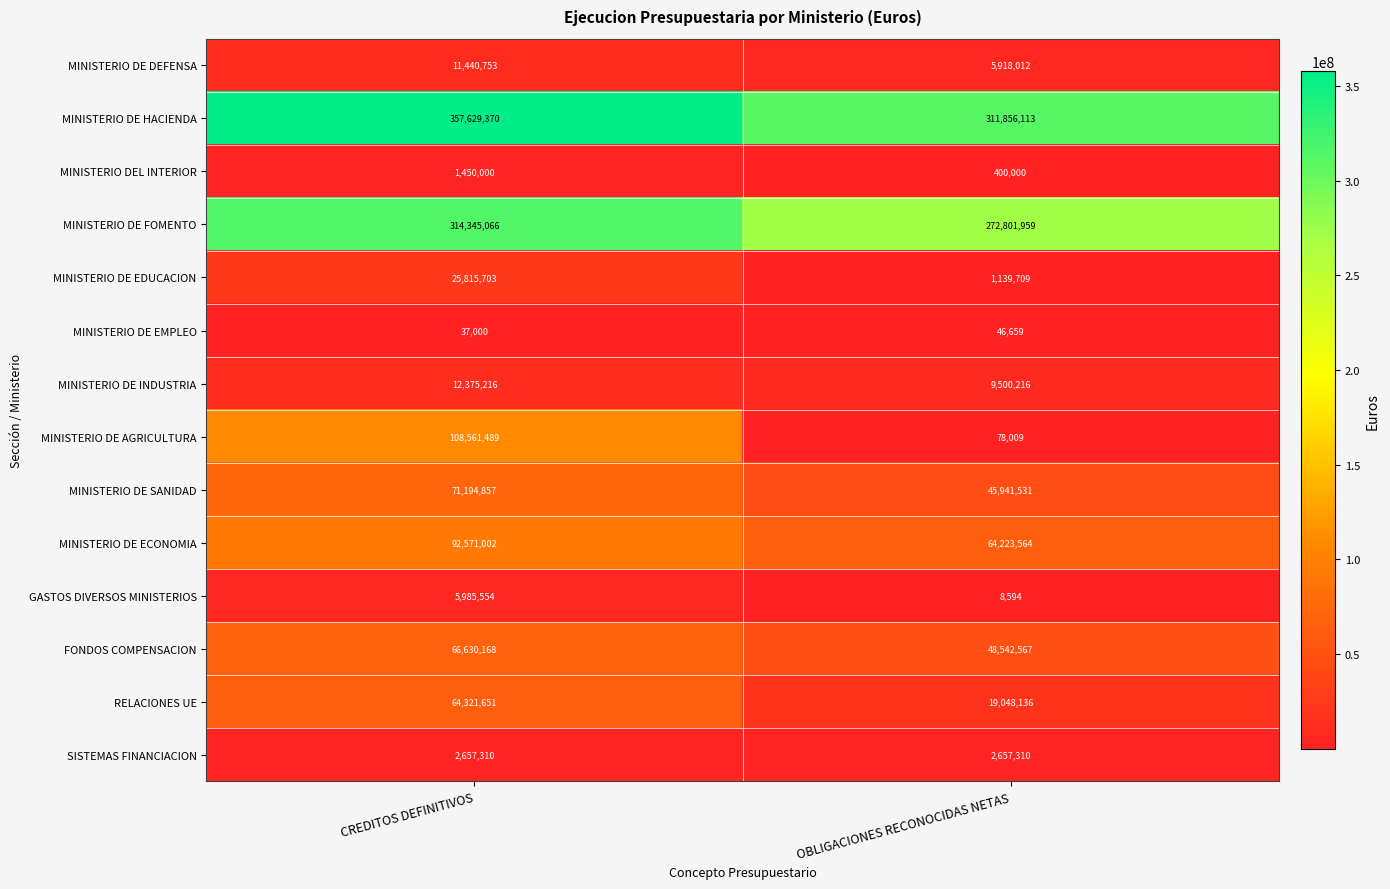

Rank the categories by RELACIONES UE value from lowest to highest.

OBLIGACIONES RECONOCIDAS NETAS, CREDITOS DEFINITIVOS